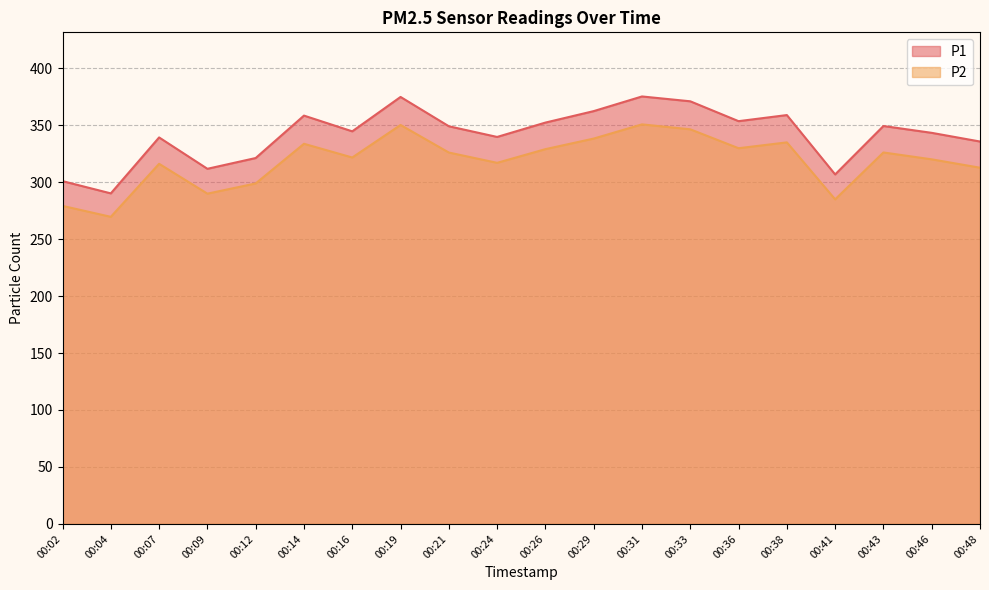

What is the difference between the maximum and minimum values in the P2 series?

81.1